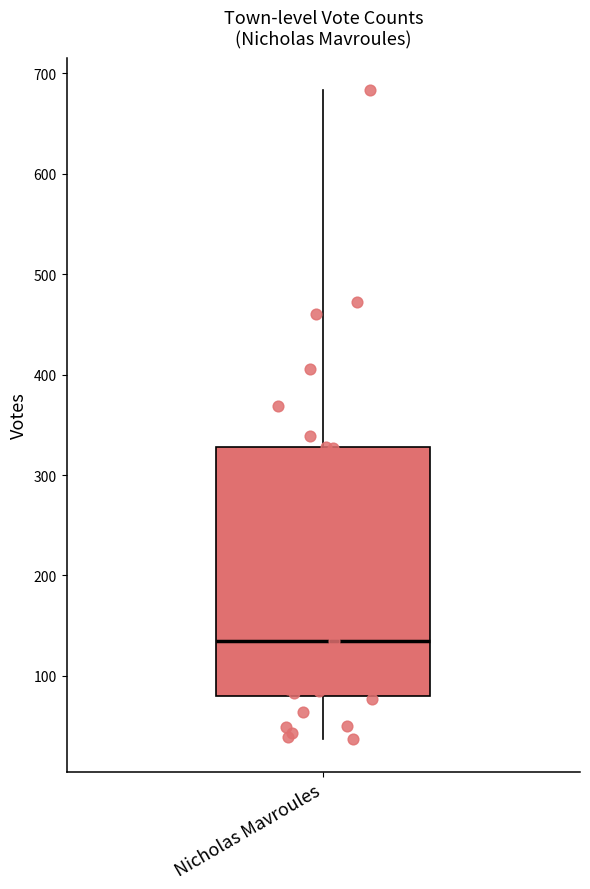

Read this box plot against the y-axis: the position of the median line, the range covered by the box, and the ends of both whiskers. The values are not printed on the chart, so give them approximately, as read against the axis.

median 140, box 80 to 330, whiskers 40 to 680